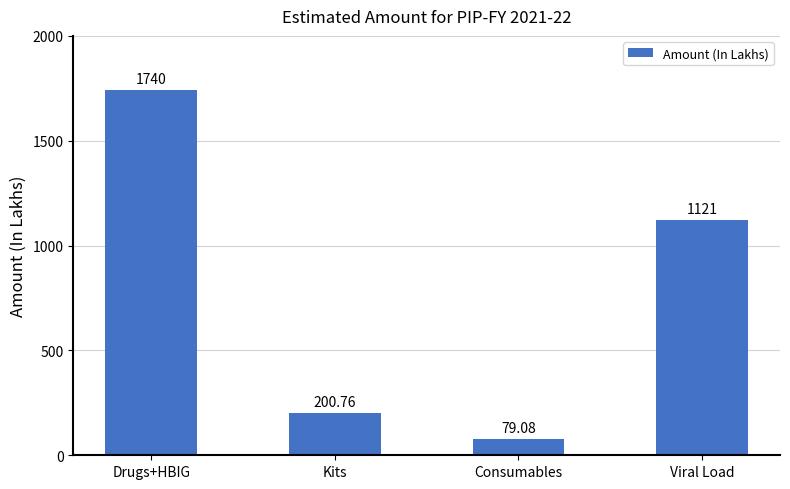

Reading right to left, extract all data points from this chart.

Viral Load=1121.0	Consumables=79.1	Kits=200.8	Drugs+HBIG=1740.0